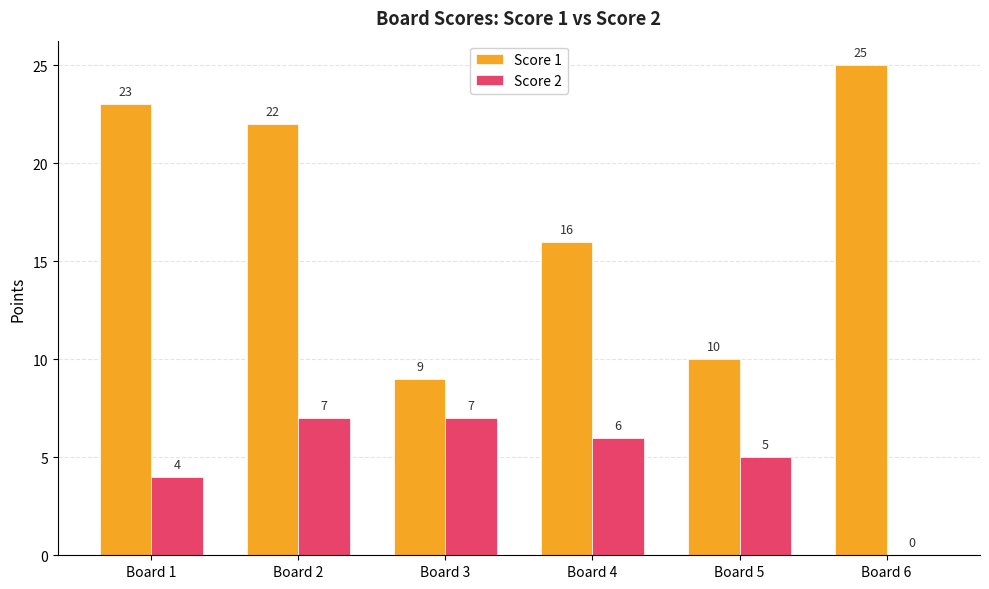

What value does the Score 1 series have at Board 1?

23